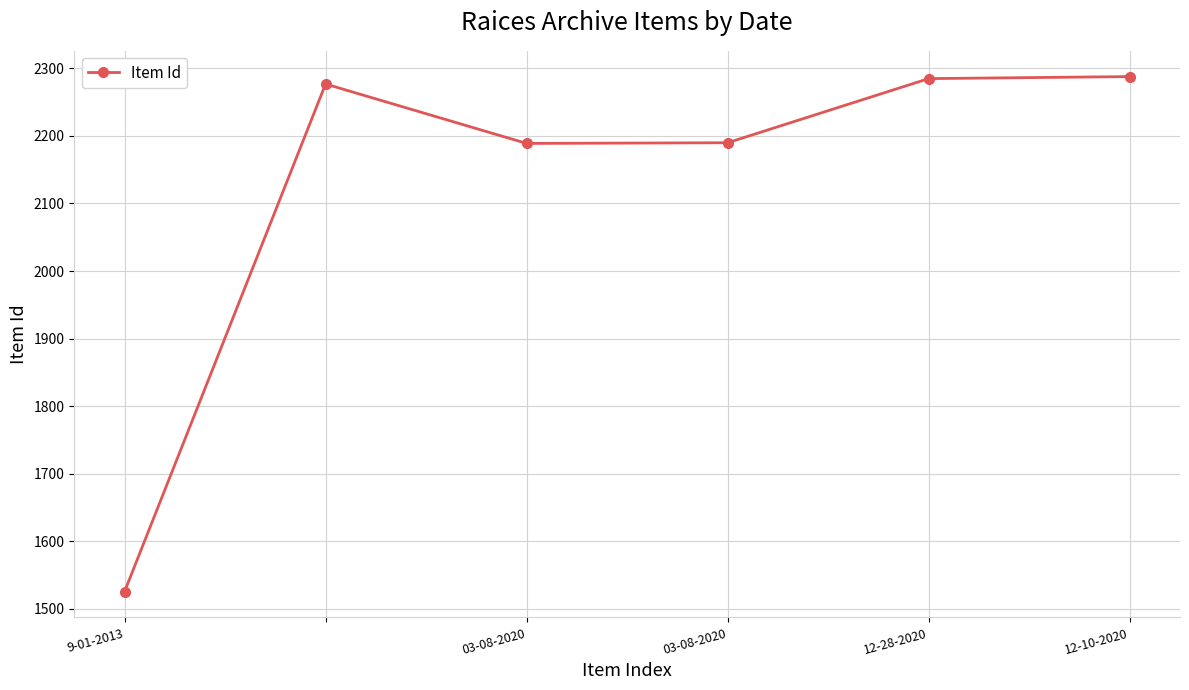

What is the greatest value displayed?

2288